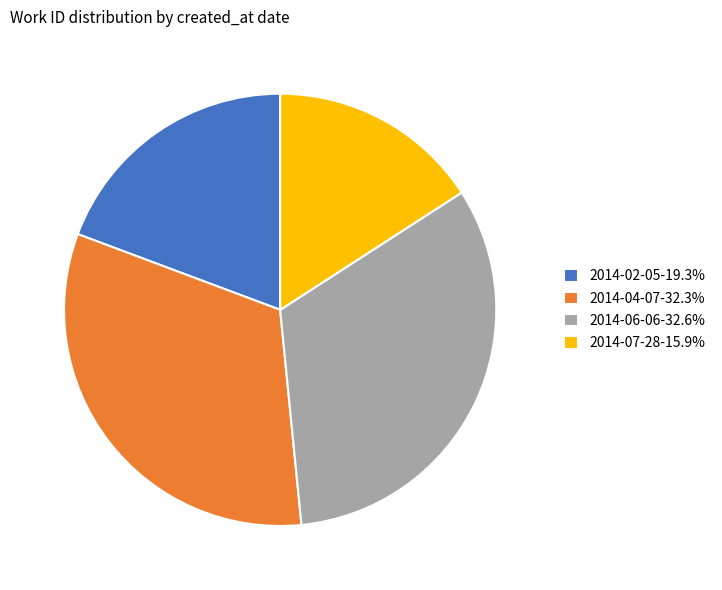

What is the smallest slice in the pie chart?

2014-07-28